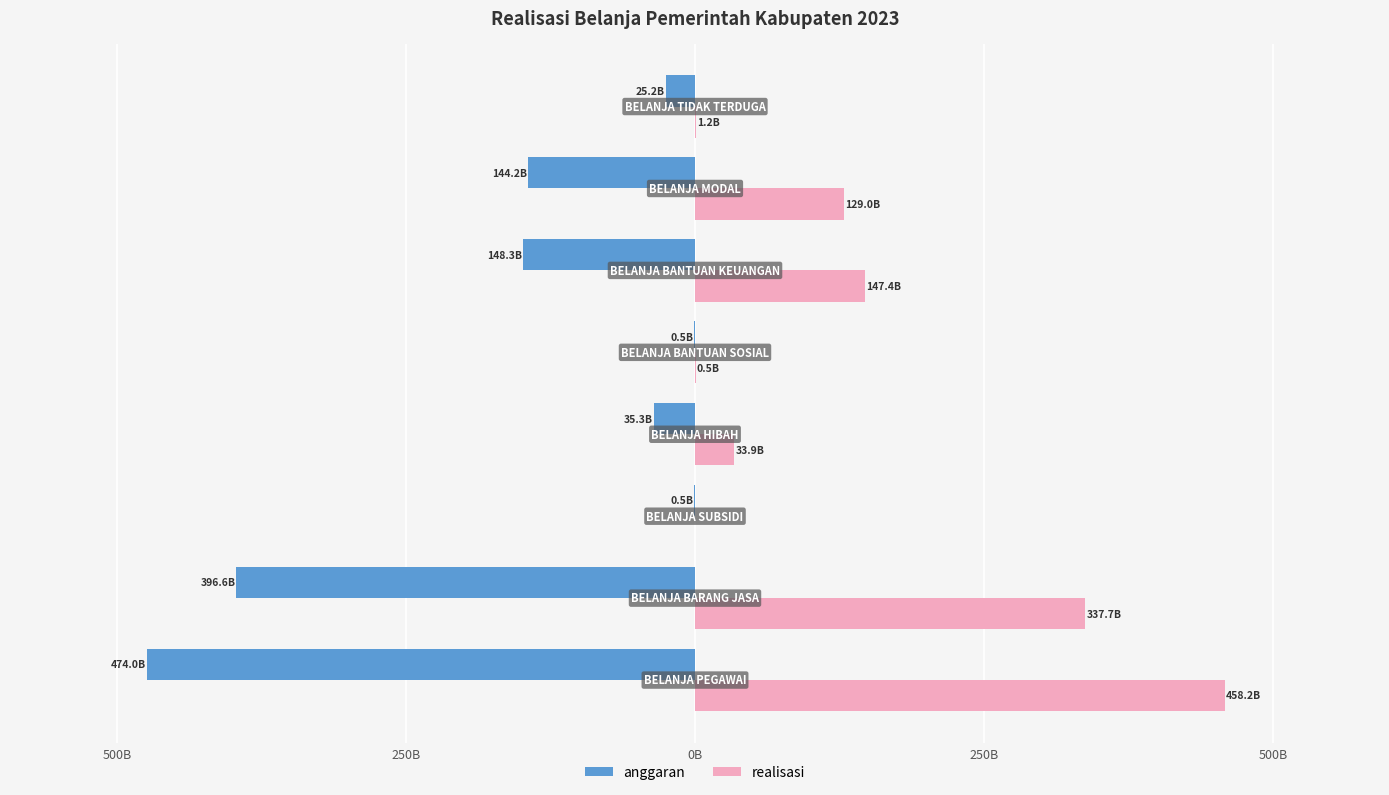

What are all the series names shown in the legend?

anggaran, realisasi